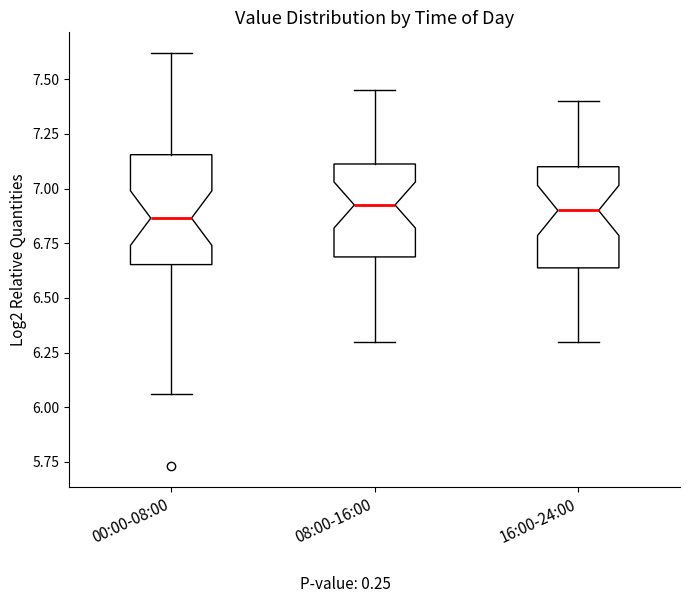

Where does the lower whisker of the box for 16:00-24:00 end on the y-axis? The values are not printed on the chart, so give them approximately, as read against the axis.

6.30